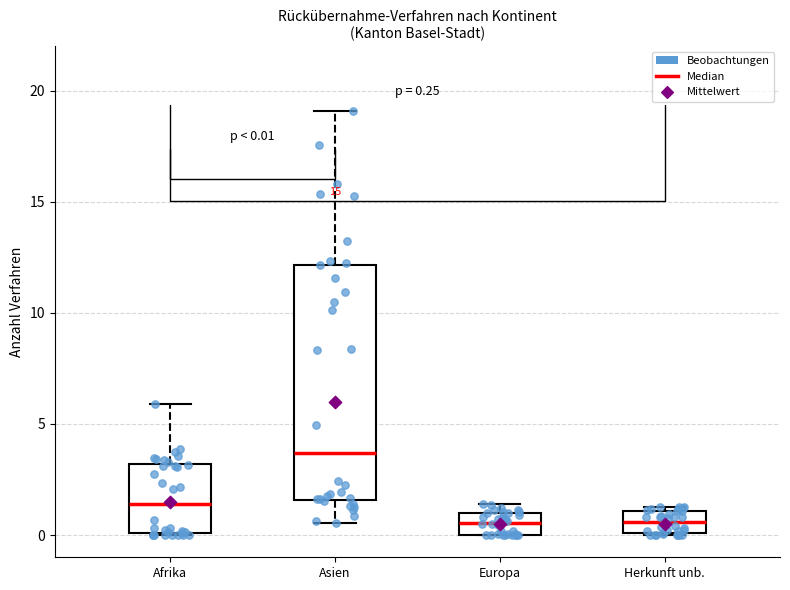

Which box is the tallest, from its lower edge to its upper edge?

Asien